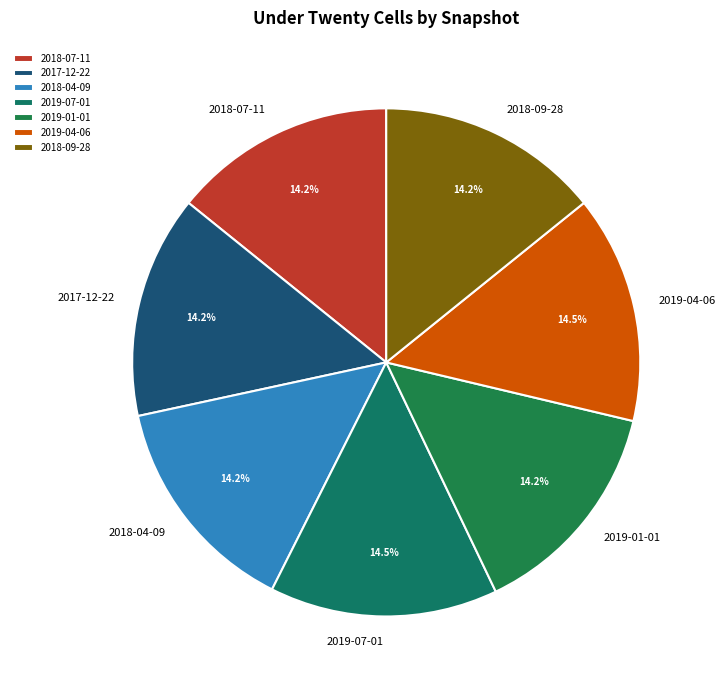

Count the number of slices in the pie.

7